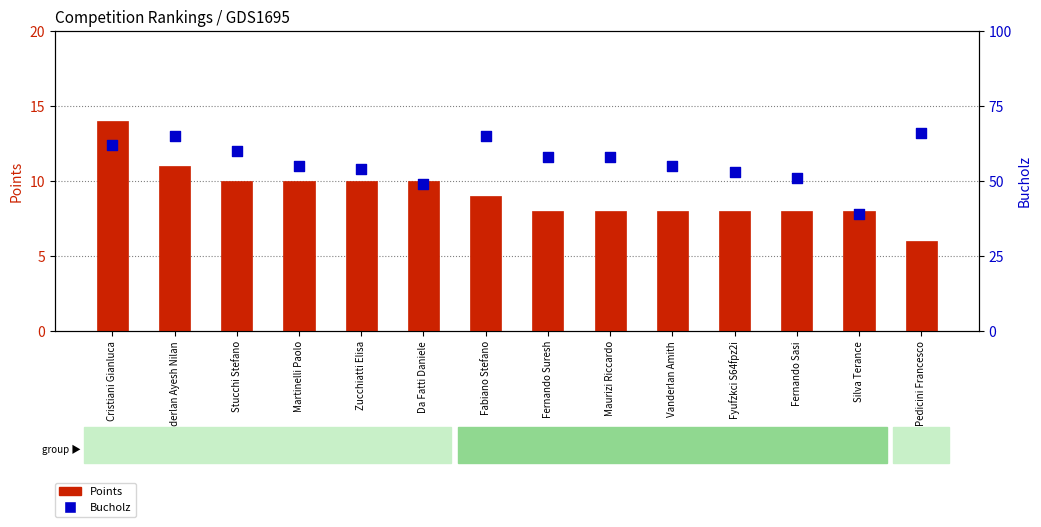

Which series reaches the minimum Y coordinate?

Points